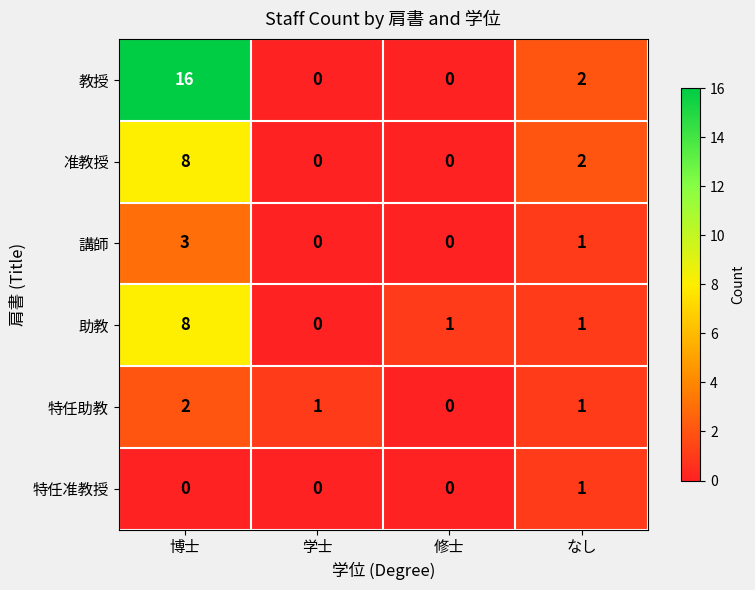

At which category is the sum across all series the highest?

博士